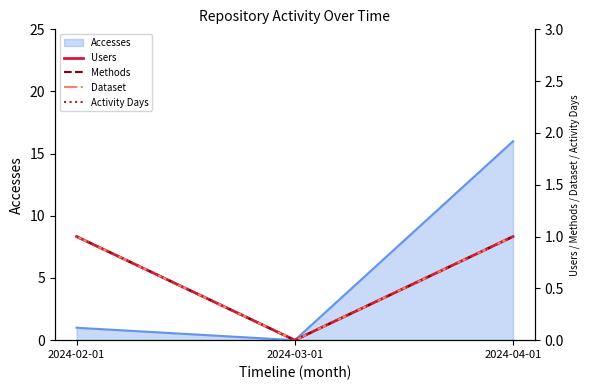

Rank the categories by Accesses value from highest to lowest.

2024-04-01, 2024-02-01, 2024-03-01